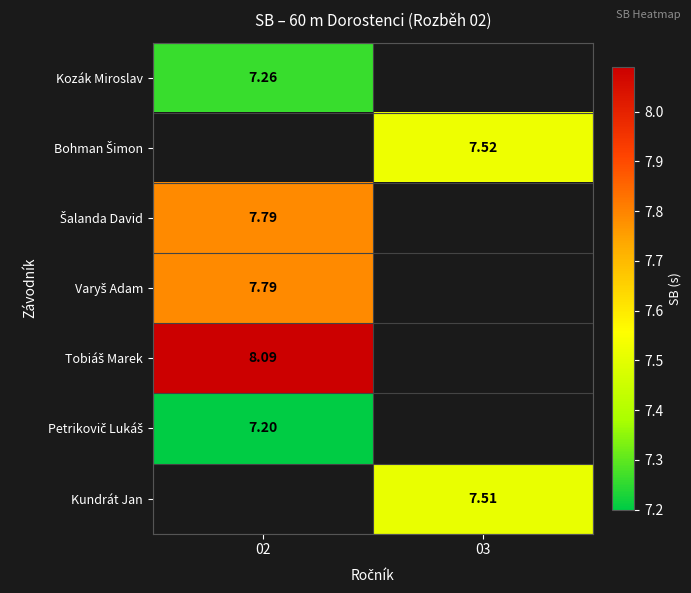

Between 03 and 02, which is larger?

02